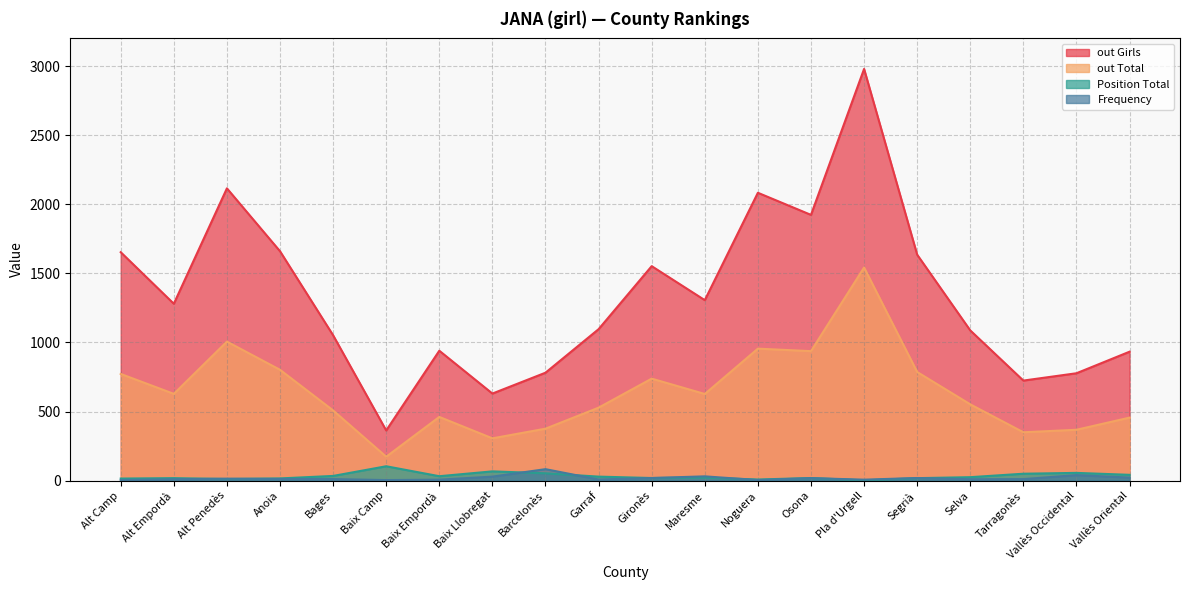

Reading left to right, what are all the values shown in this chart?

Frequency: Alt Camp=4	Alt Empordà=10	Alt Penedès=14	Anoia=12	Bages=11	Baix Camp=4	Baix Empordà=7	Baix Llobregat=29	Barcelonès=83	Garraf=8	Gironès=19	Maresme=31	Noguera=4	Osona=18	Pla d'Urgell=7	Segrià=19	Selva=10	Tarragonès=11	Vallès Occidental=40	Vallès Oriental=22
Position Total: Alt Camp=15	Alt Empordà=18	Alt Penedès=12	Anoia=16	Bages=34	Baix Camp=104	Baix Empordà=32	Baix Llobregat=67	Barcelonès=53	Garraf=29	Gironès=19	Maresme=22	Noguera=8	Osona=19	Pla d'Urgell=2	Segrià=18	Selva=25	Tarragonès=50	Vallès Occidental=56	Vallès Oriental=42
out Total: Alt Camp=772	Alt Empordà=628	Alt Penedès=1006	Anoia=802	Bages=508	Baix Camp=173	Baix Empordà=461	Baix Llobregat=306	Barcelonès=376	Garraf=528	Gironès=738	Maresme=627	Noguera=955	Osona=937	Pla d'Urgell=1542	Segrià=786	Selva=552	Tarragonès=350	Vallès Occidental=368	Vallès Oriental=456
out Girls: Alt Camp=1653	Alt Empordà=1280	Alt Penedès=2115	Anoia=1660	Bages=1052	Baix Camp=363	Baix Empordà=940	Baix Llobregat=630	Barcelonès=781	Garraf=1096	Gironès=1552	Maresme=1306	Noguera=2083	Osona=1923	Pla d'Urgell=2979	Segrià=1635	Selva=1087	Tarragonès=724	Vallès Occidental=777	Vallès Oriental=933